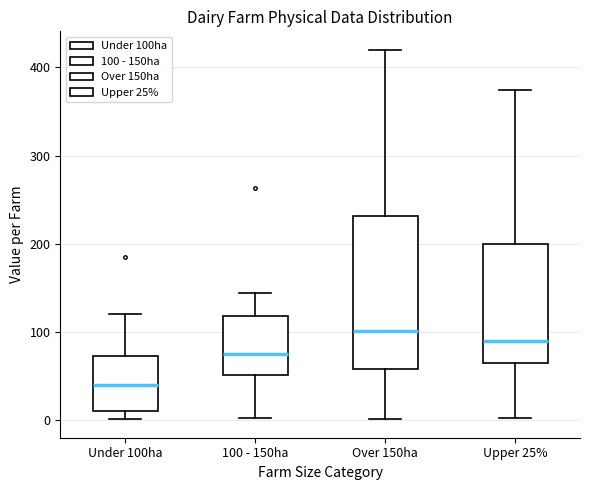

Reading left to right, read every box against the y-axis: the position of its median line, the range the box covers, and the ends of its whiskers. The values are not printed on the chart, so give them approximately, as read against the axis.

Under 100ha: median 40, box 10 to 70, whiskers 0 to 120
100 - 150ha: median 80, box 50 to 120, whiskers 0 to 140
Over 150ha: median 100, box 60 to 230, whiskers 0 to 420
Upper 25%: median 90, box 70 to 200, whiskers 0 to 370